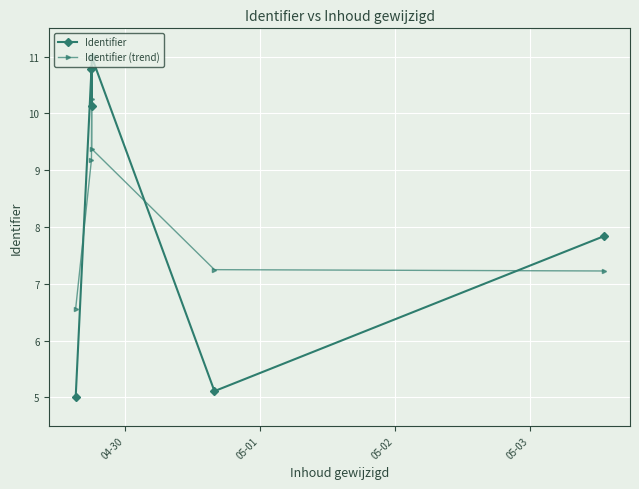

How many lines are shown in the chart?

2